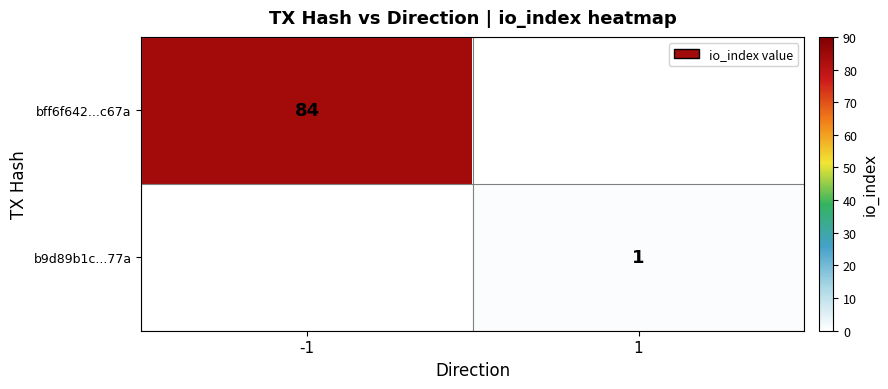

The value of b9d89b1c...77a at 1 is 1. True or false?

True